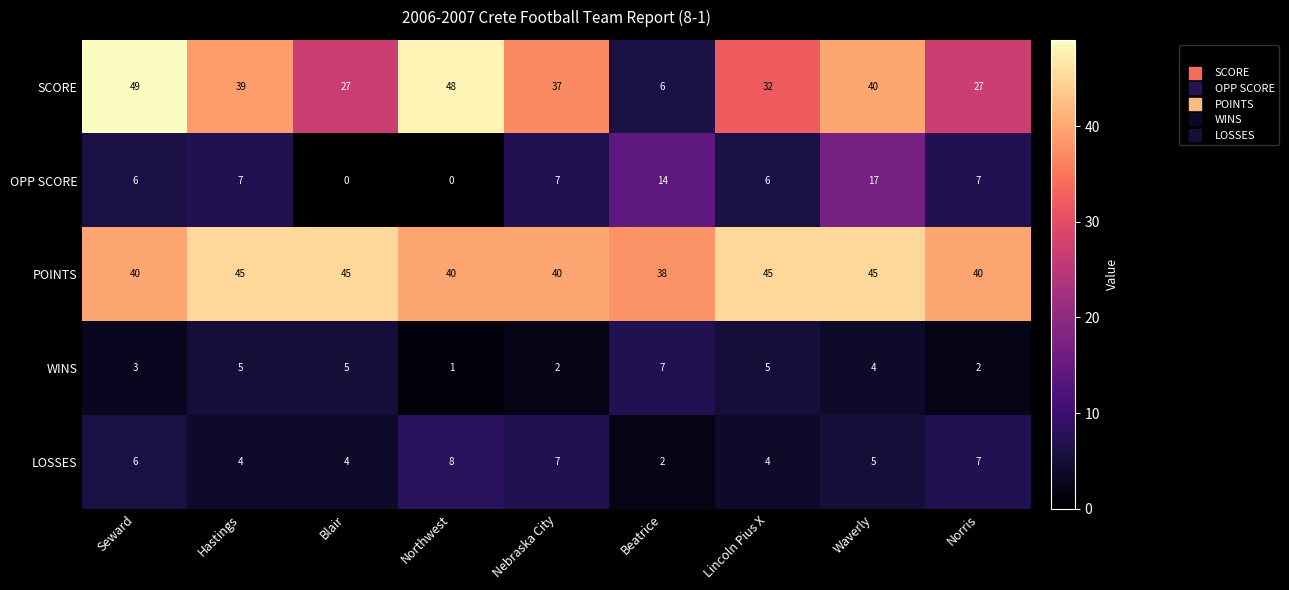

What is the difference between the OPP SCORE values at Waverly and Beatrice?

3